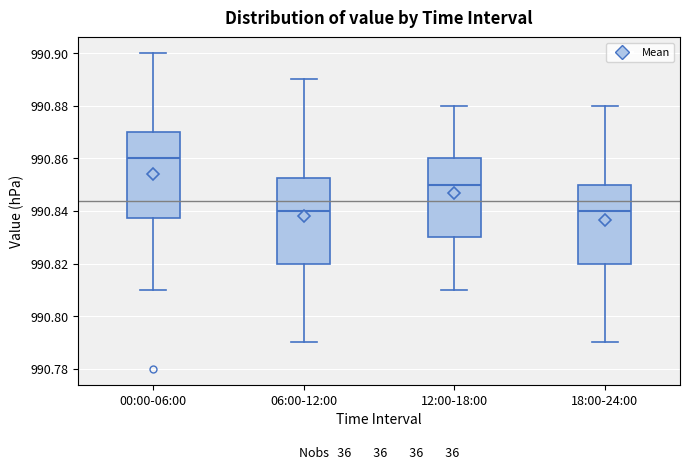

Reading left to right, transcribe this box plot: for each box, give where its median line is, the range the box spans, and where its two whiskers end, as read against the y-axis. The values are not printed on the chart, so give them approximately, as read against the axis.

00:00-06:00: median 990.860, box 990.838 to 990.870, whiskers 990.810 to 990.900
06:00-12:00: median 990.840, box 990.820 to 990.852, whiskers 990.790 to 990.890
12:00-18:00: median 990.850, box 990.830 to 990.860, whiskers 990.810 to 990.880
18:00-24:00: median 990.840, box 990.820 to 990.850, whiskers 990.790 to 990.880